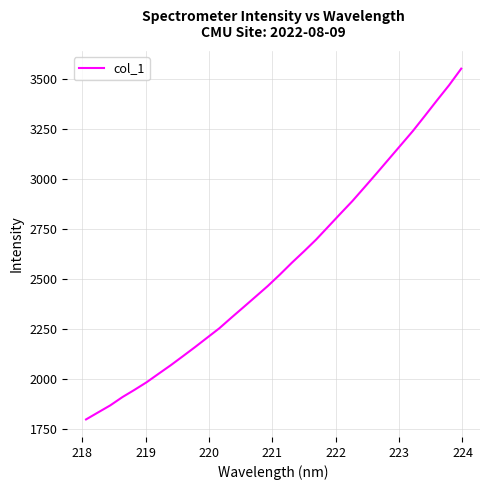

What is the minimum value shown in the chart?

1797.2